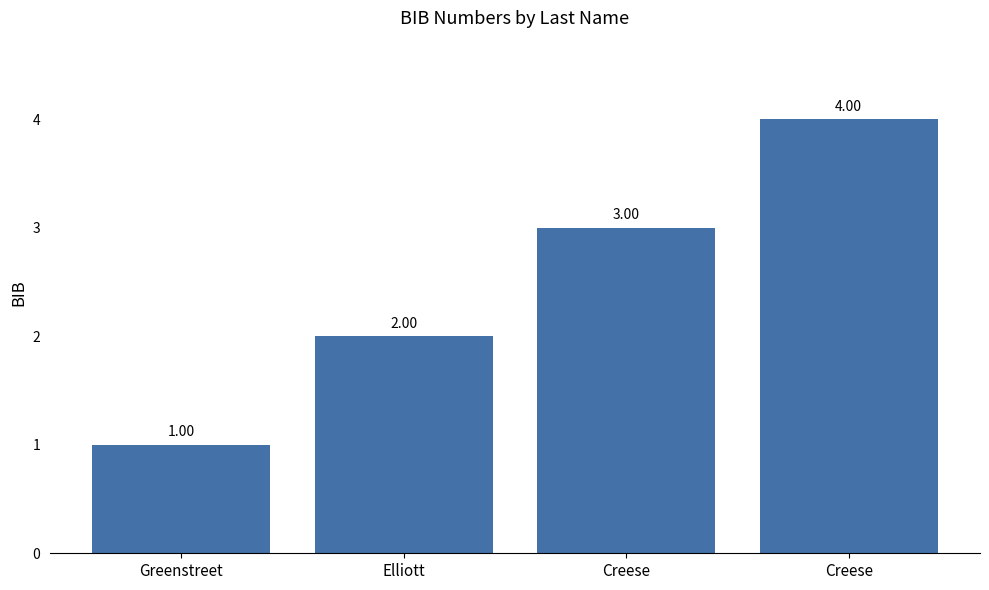

Count the number of data series in this chart.

1